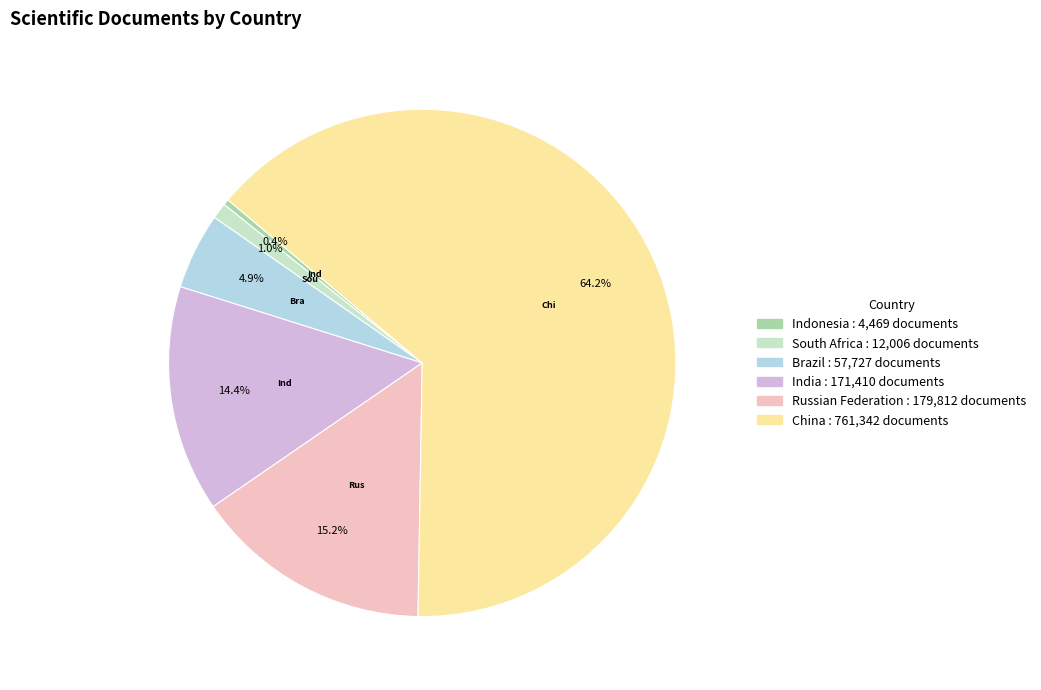

Is it true that Russian Federation is 26% of the pie?

False